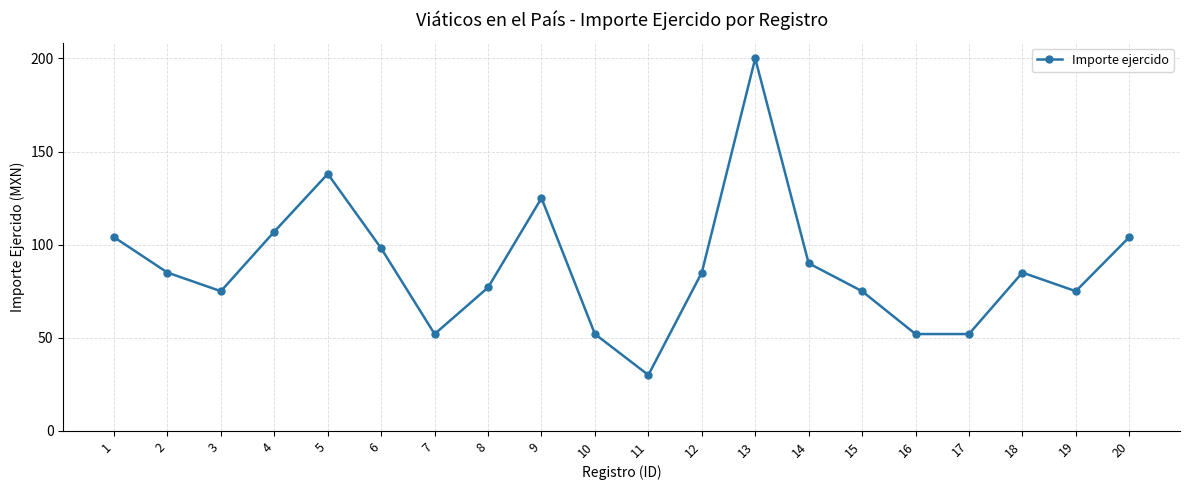

What is the value of the 19th point from the left?

75